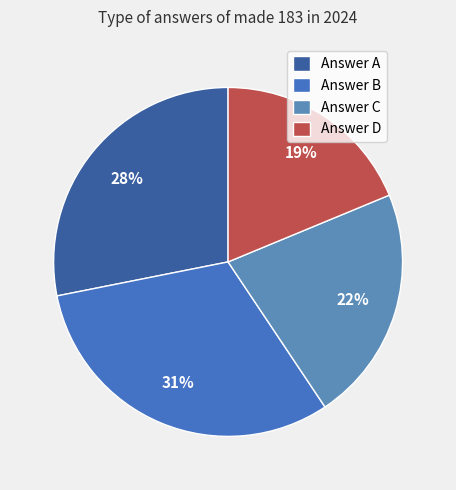

Is there a majority slice in this chart?

No